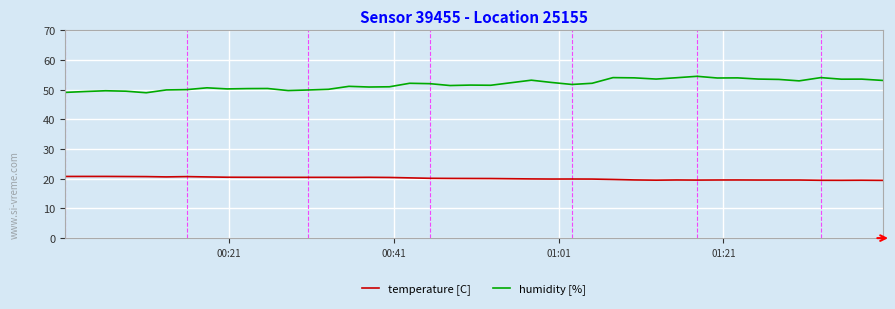

List the series in order of their overall mean, highest first.

humidity [%], temperature [C]